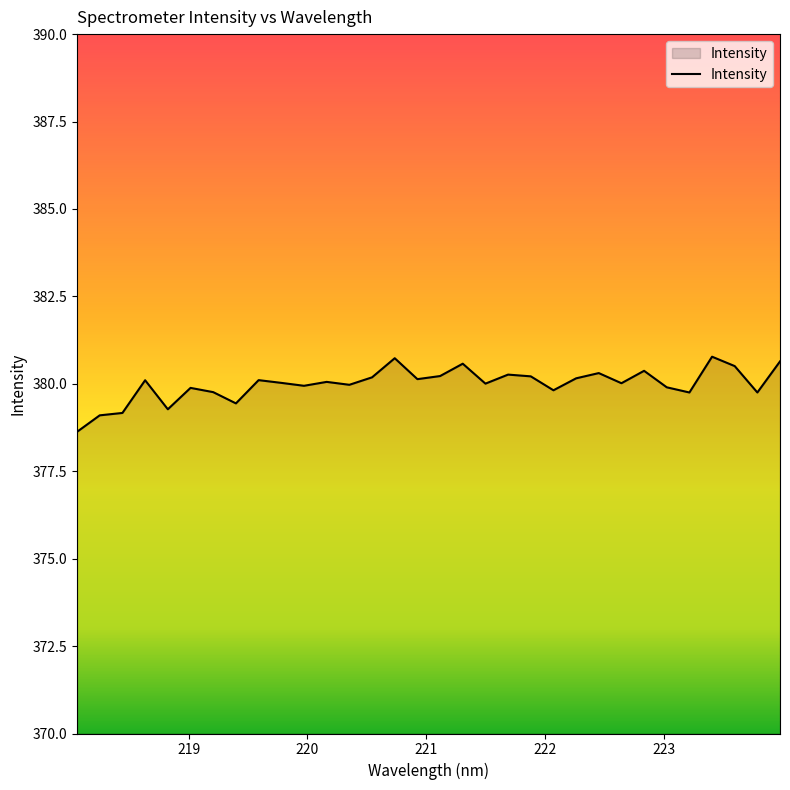

What is the difference between the maximum and minimum values?

2.1